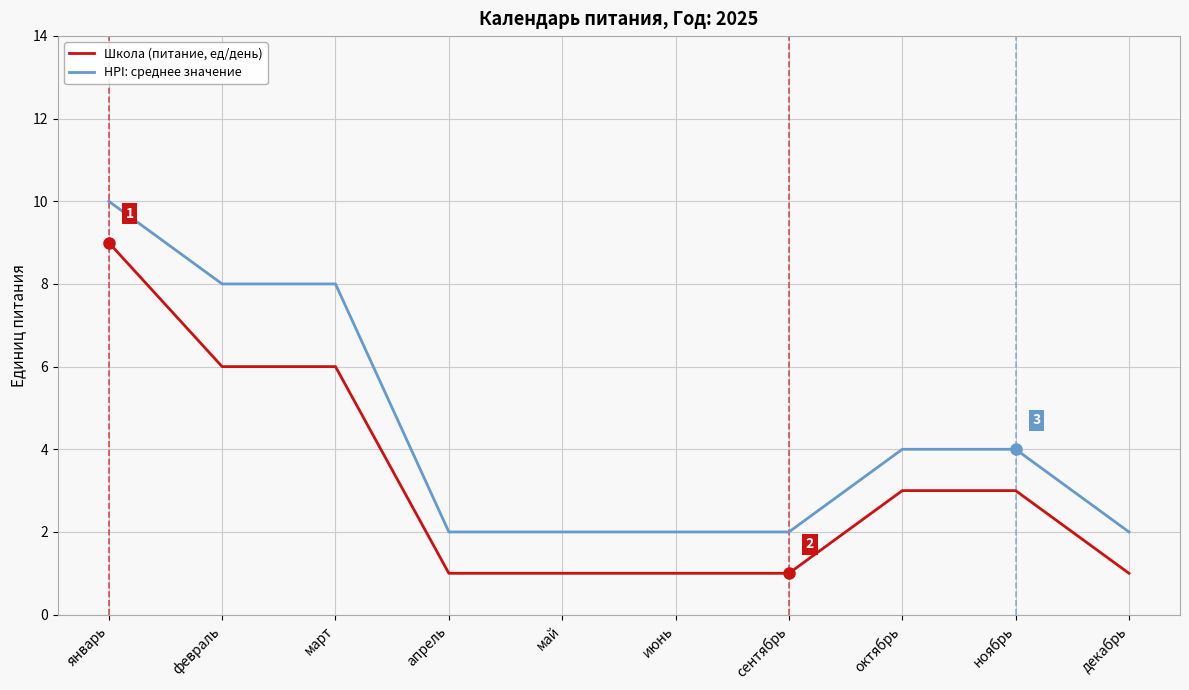

How many lines are shown in the chart?

2